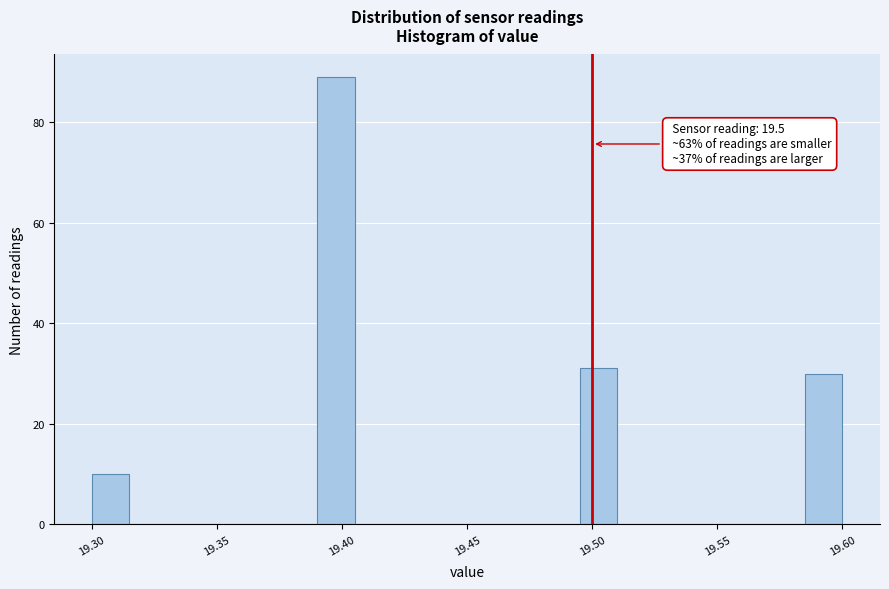

Read against the x-axis, roughly where is the centre of the tallest bar?

19.400